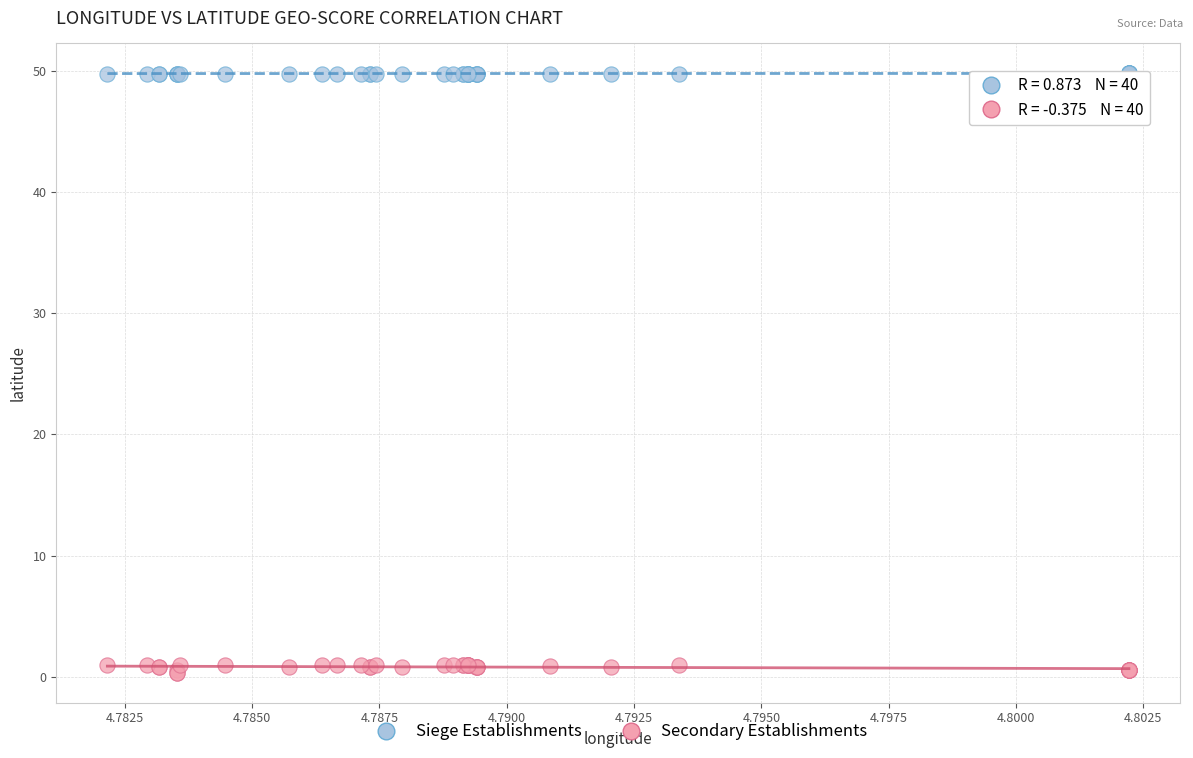

Which series has the largest Y range (max minus min)?

Secondary Establishments